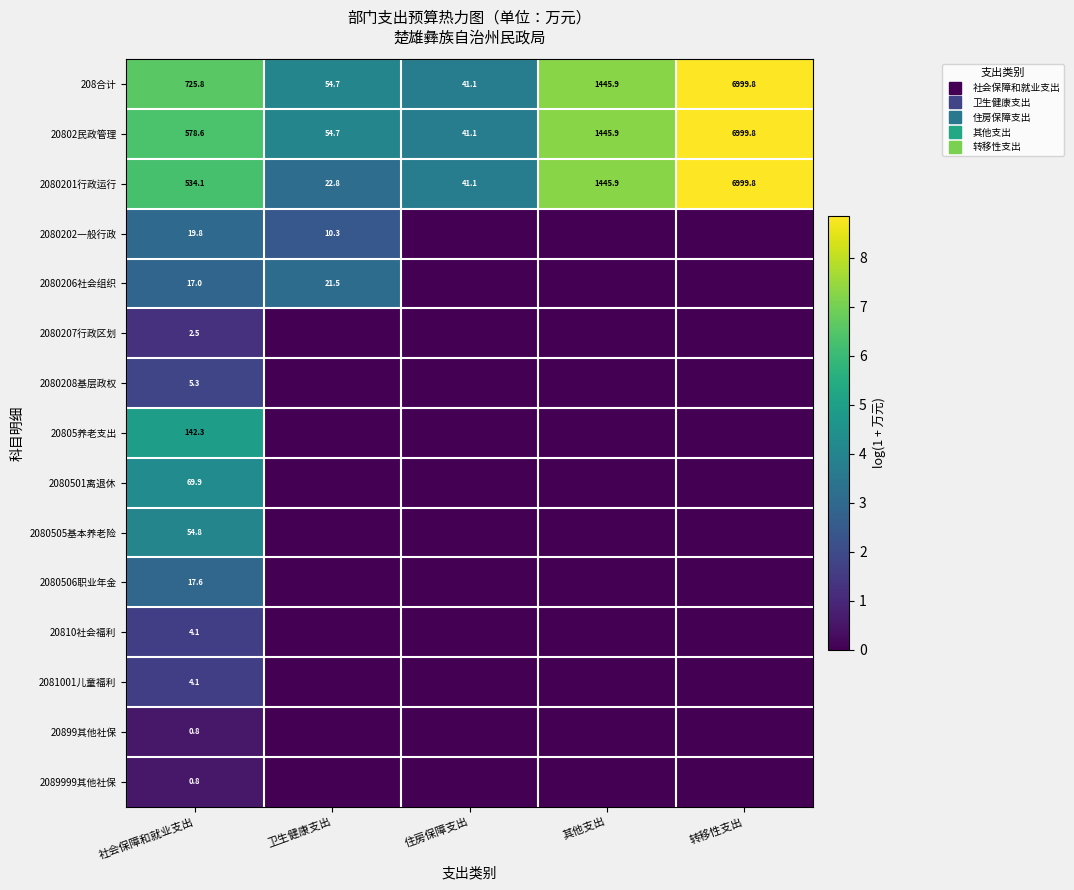

The 20802民政管理 series shows 5.7 at 卫生健康支出. True or false?

False